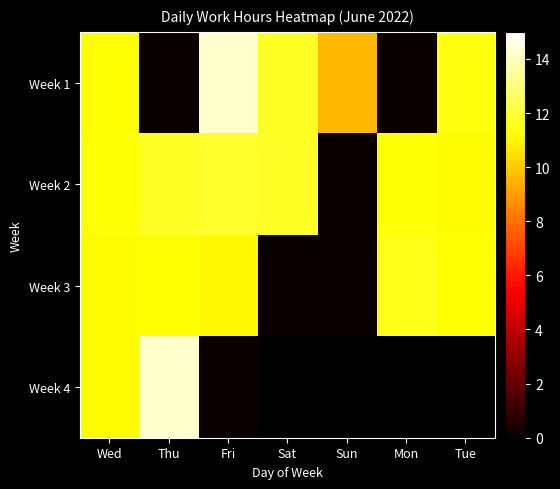

The value of Week 3 at Sun is -7.9. True or false?

False